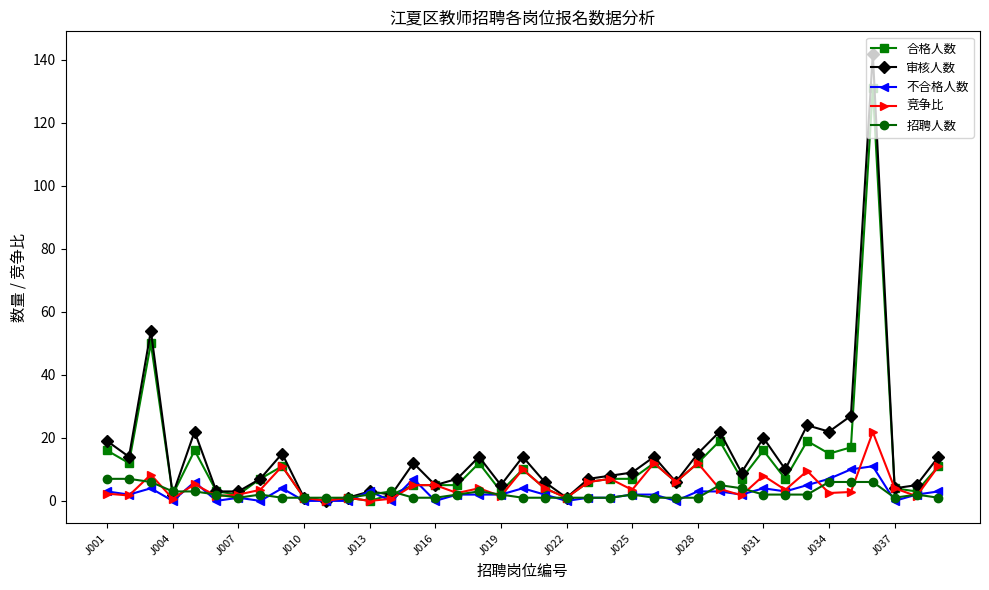

Which series has the largest range (max minus min)?

审核人数